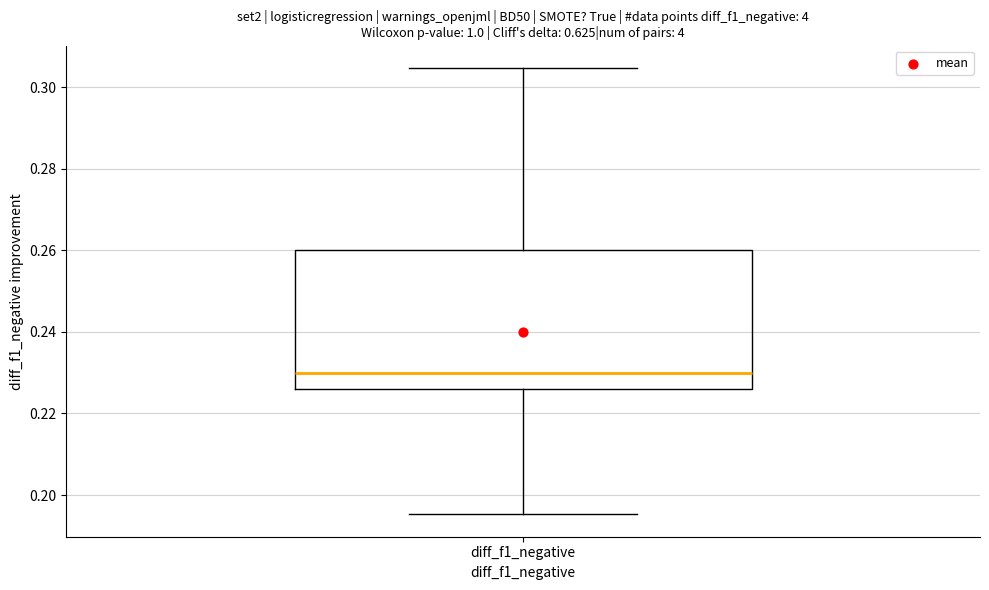

Transcribe this box plot: give where the median line is, the range the box spans, and where the two whiskers end, as read against the y-axis. The values are not printed on the chart, so give them approximately, as read against the axis.

median 0.230, box 0.226 to 0.260, whiskers 0.196 to 0.304